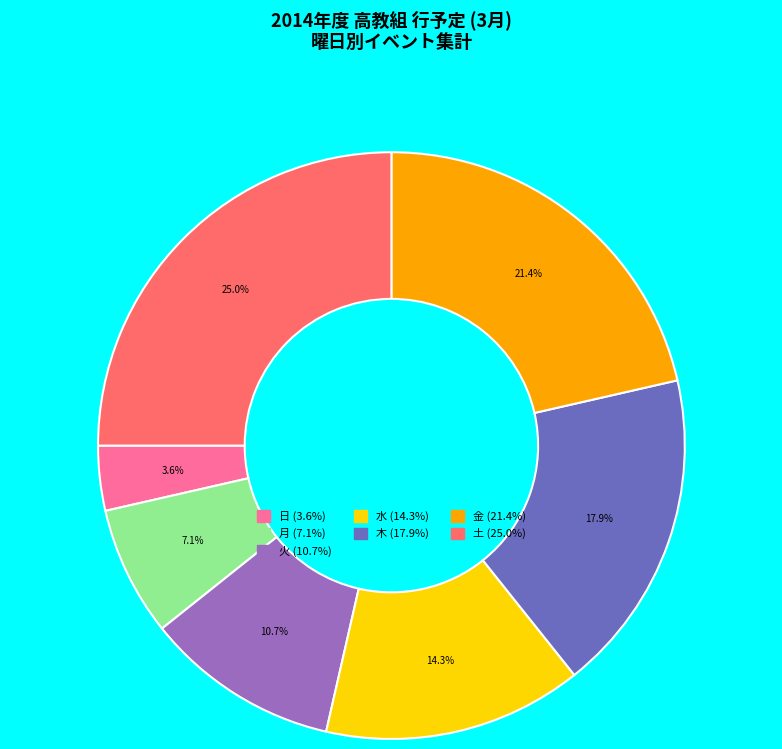

To the nearest percent, what percentage of the pie is 日?

4%